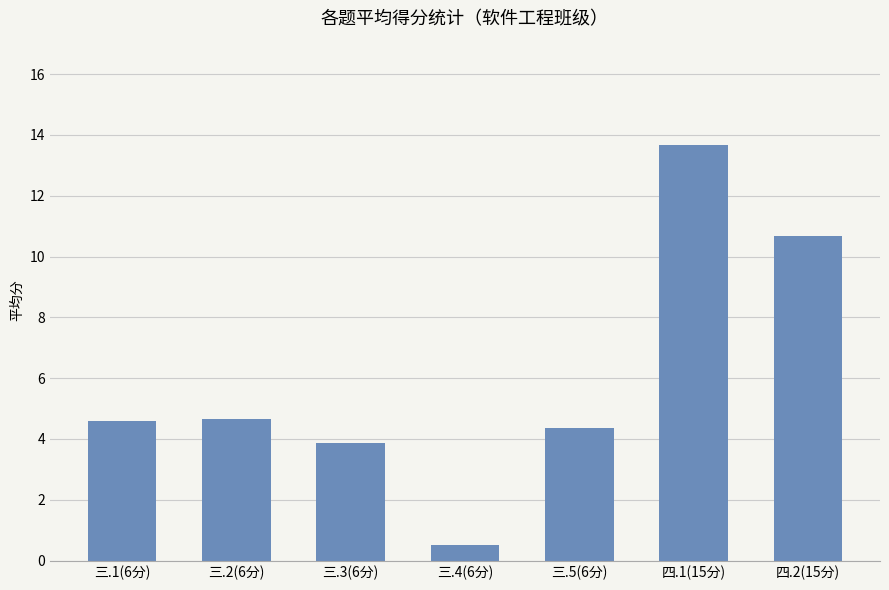

What position from the left is 三.5(6分)?

5